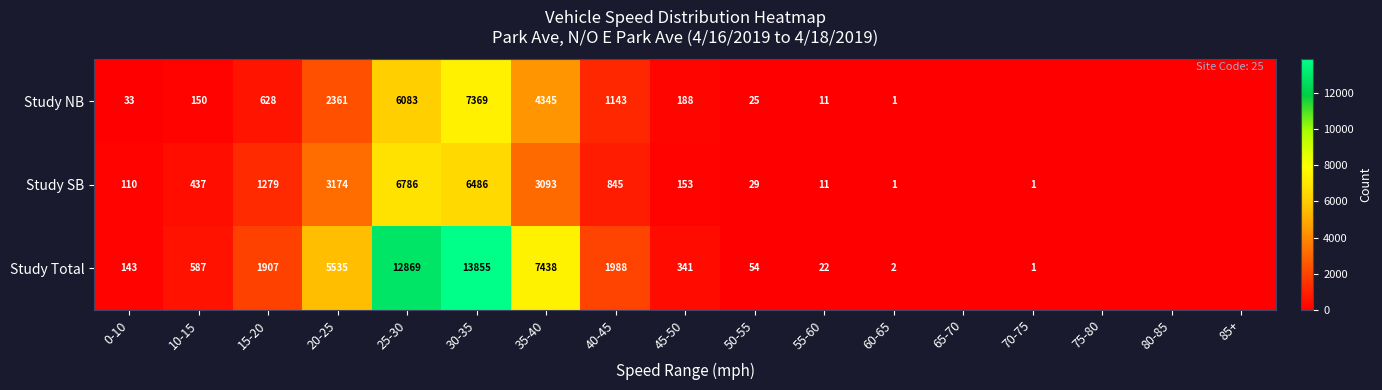

What is the difference between the highest and lowest values at 60-65?

1